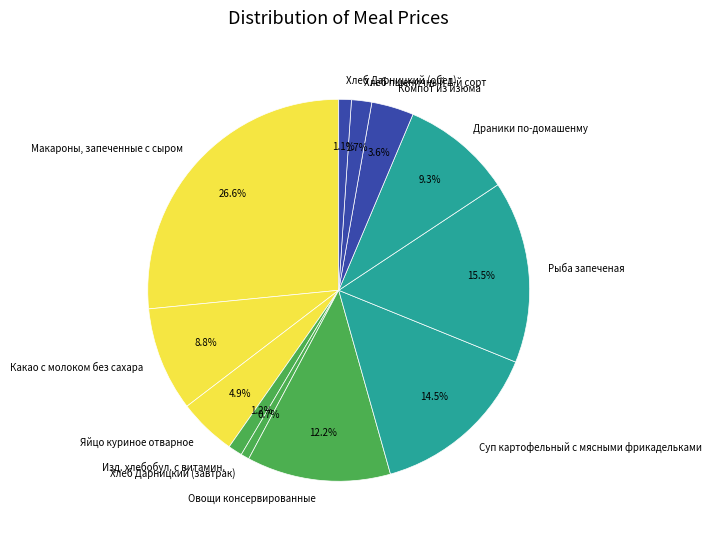

What is the ratio of the value at Хлеб Дарницкий (обед) to the value at Компот из изюма?

0.3